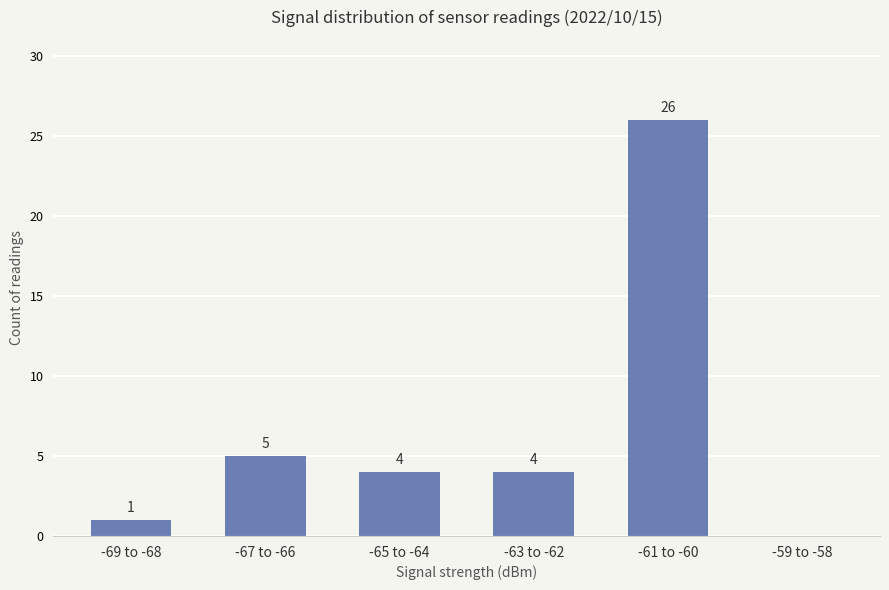

How many values are above zero?

5